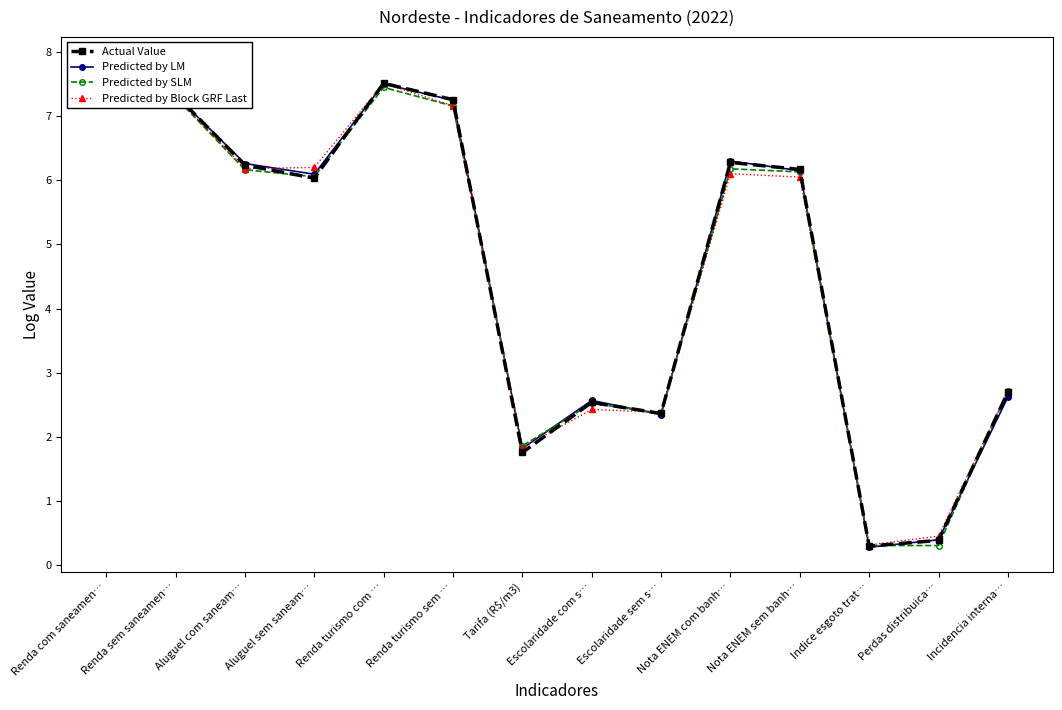

How many values in the Predicted by LM series are below 6?

6